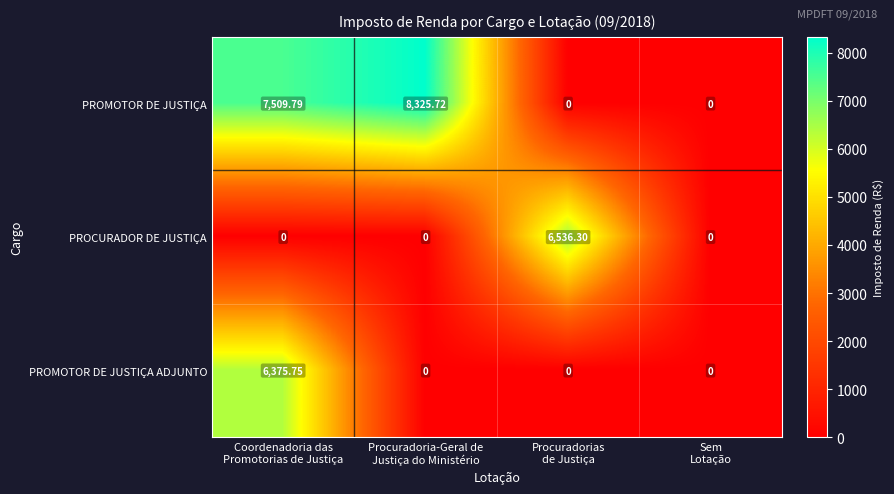

List the series in order of their peak value, highest first.

PROMOTOR DE JUSTIÇA, PROCURADOR DE JUSTIÇA, PROMOTOR DE JUSTIÇA ADJUNTO